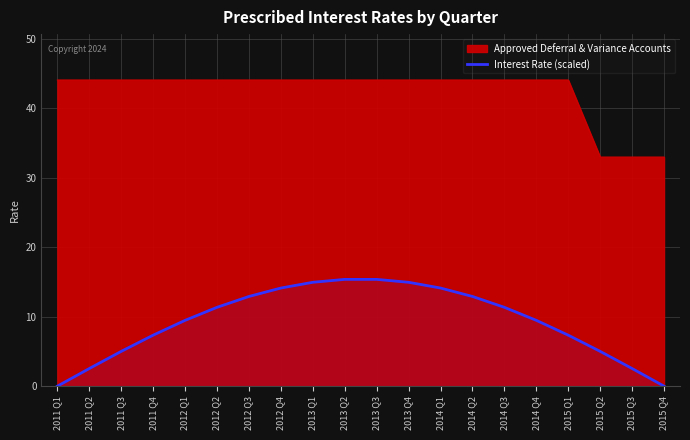

How many data points are less than 11?

10